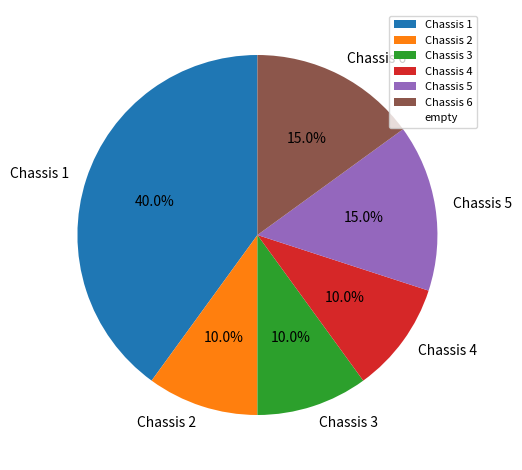

How many slices are in this pie chart?

6